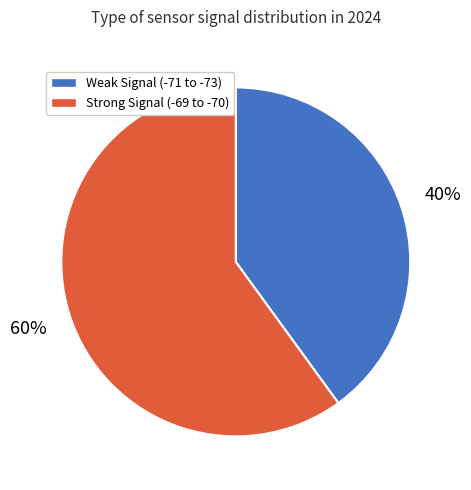

Is the sum of Weak Signal (-71 to -73) and Strong Signal (-69 to -70) greater than half?

Yes